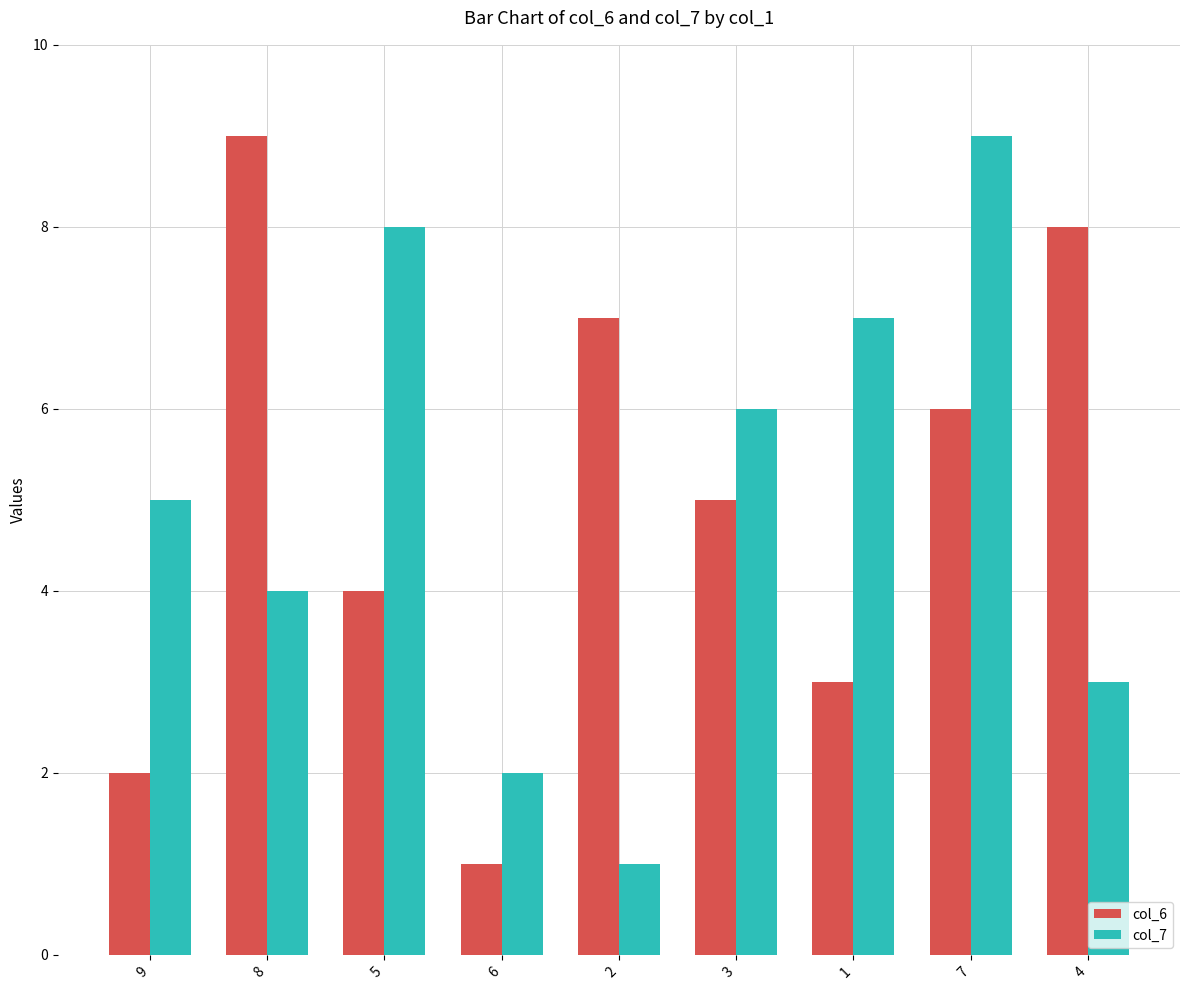

What is the value of the col_7 bar at the 5th from the left?

1